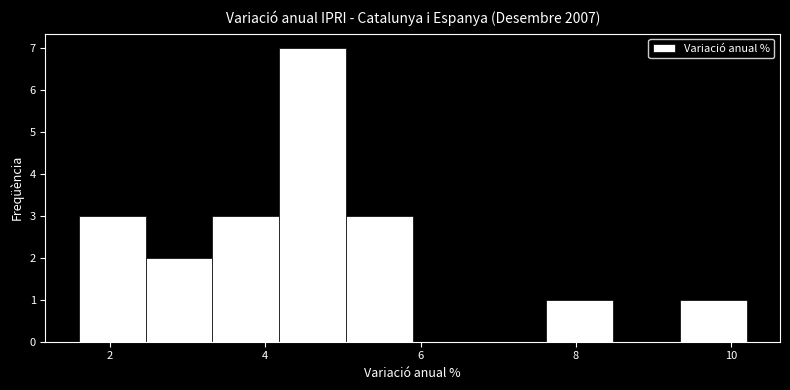

How tall is the bar that spans 7.62 to 8.48 on the x-axis? Neither the bar edges nor the heights are printed on the chart, so give them approximately, as read against the axes.

1